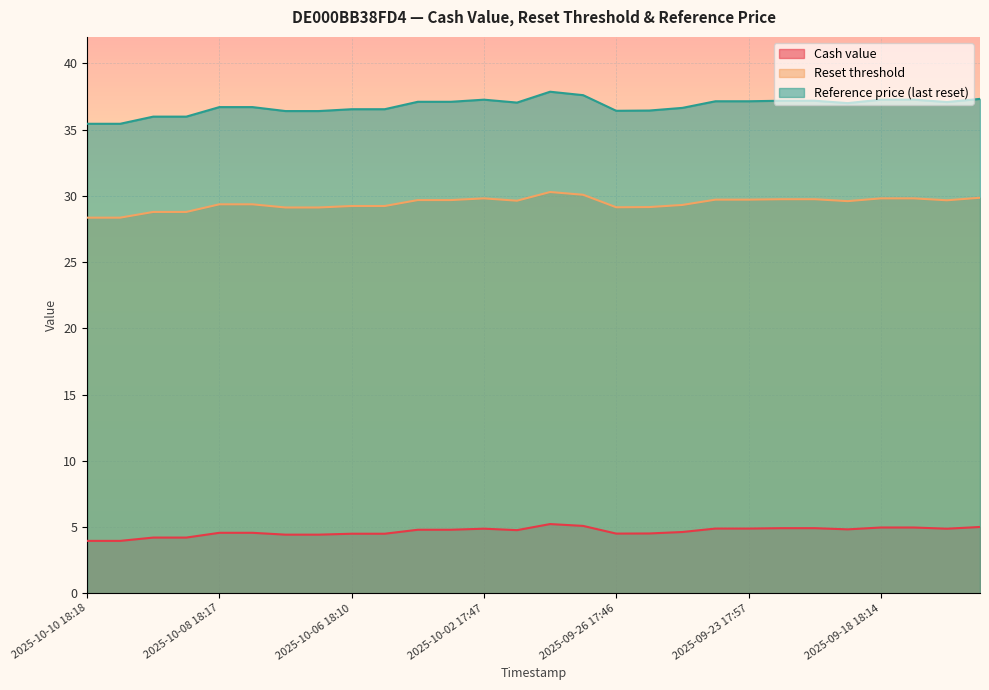

Is the value of Cash value at 2025-10-02 17:47 greater than the value of Reset threshold at 2025-10-07 18:17?

No